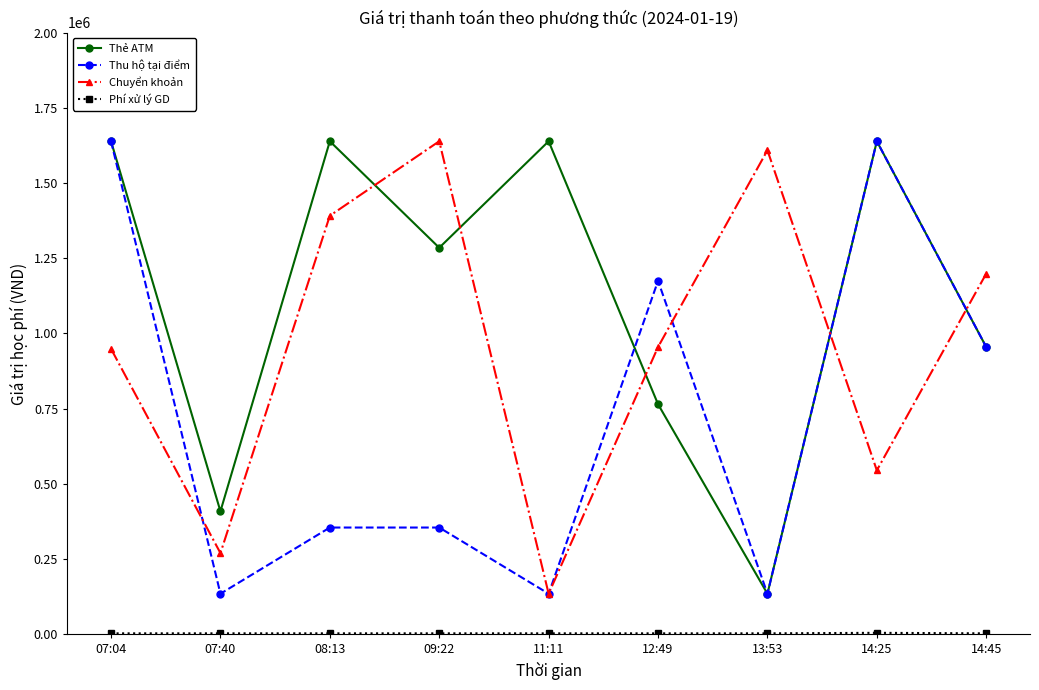

At which category does Thẻ ATM reach its first local peak?

08:13